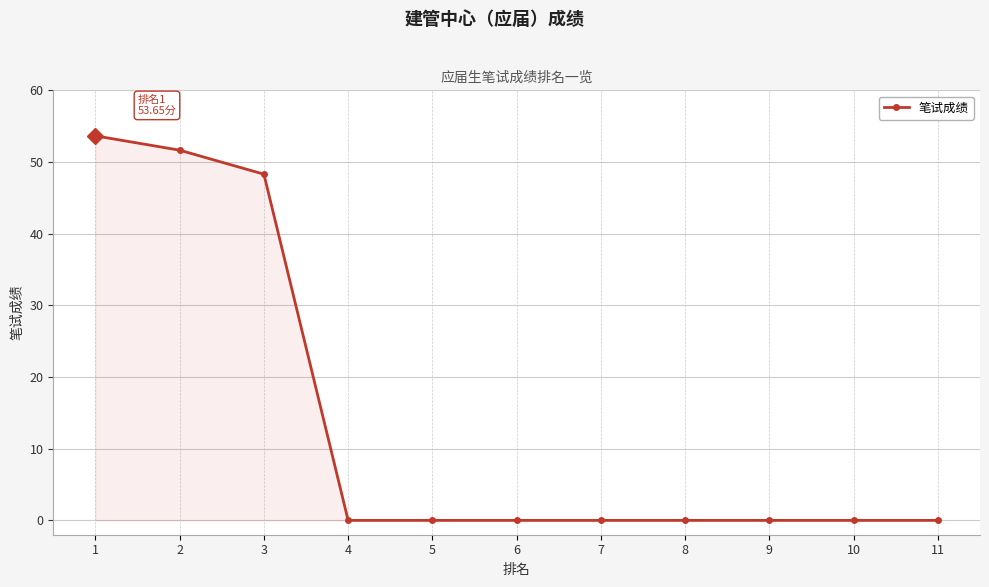

True or false: the data shows 0.0 at 9.

True